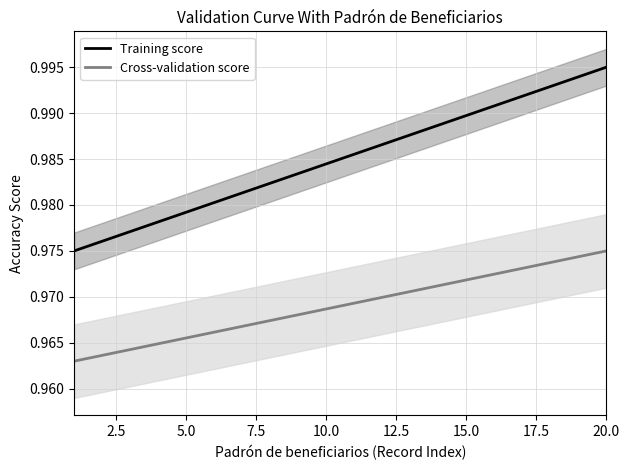

Count the Cross-validation score values in the range 0 to 1.

20